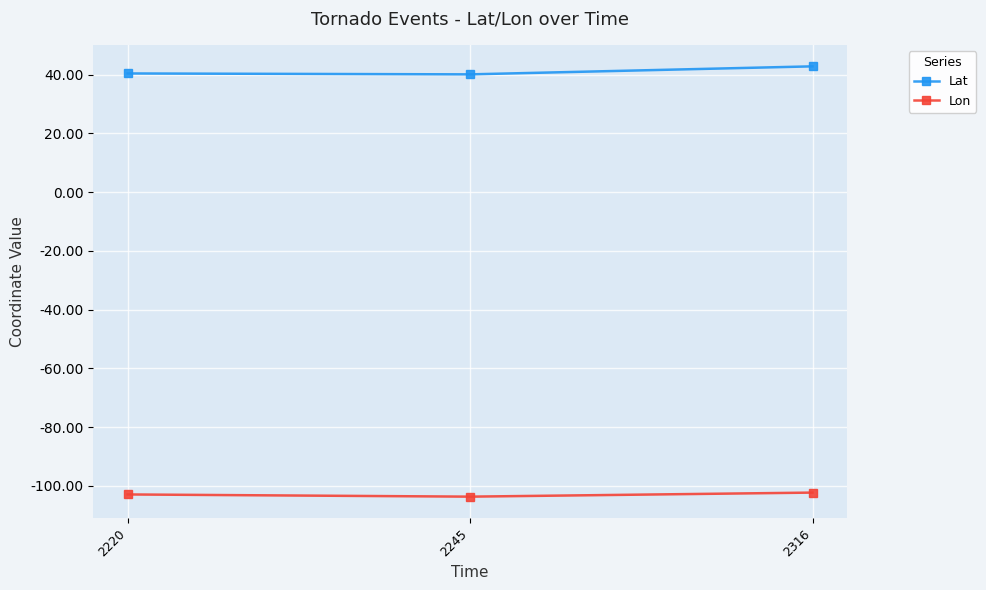

What are all the series names shown in the legend?

Lat, Lon